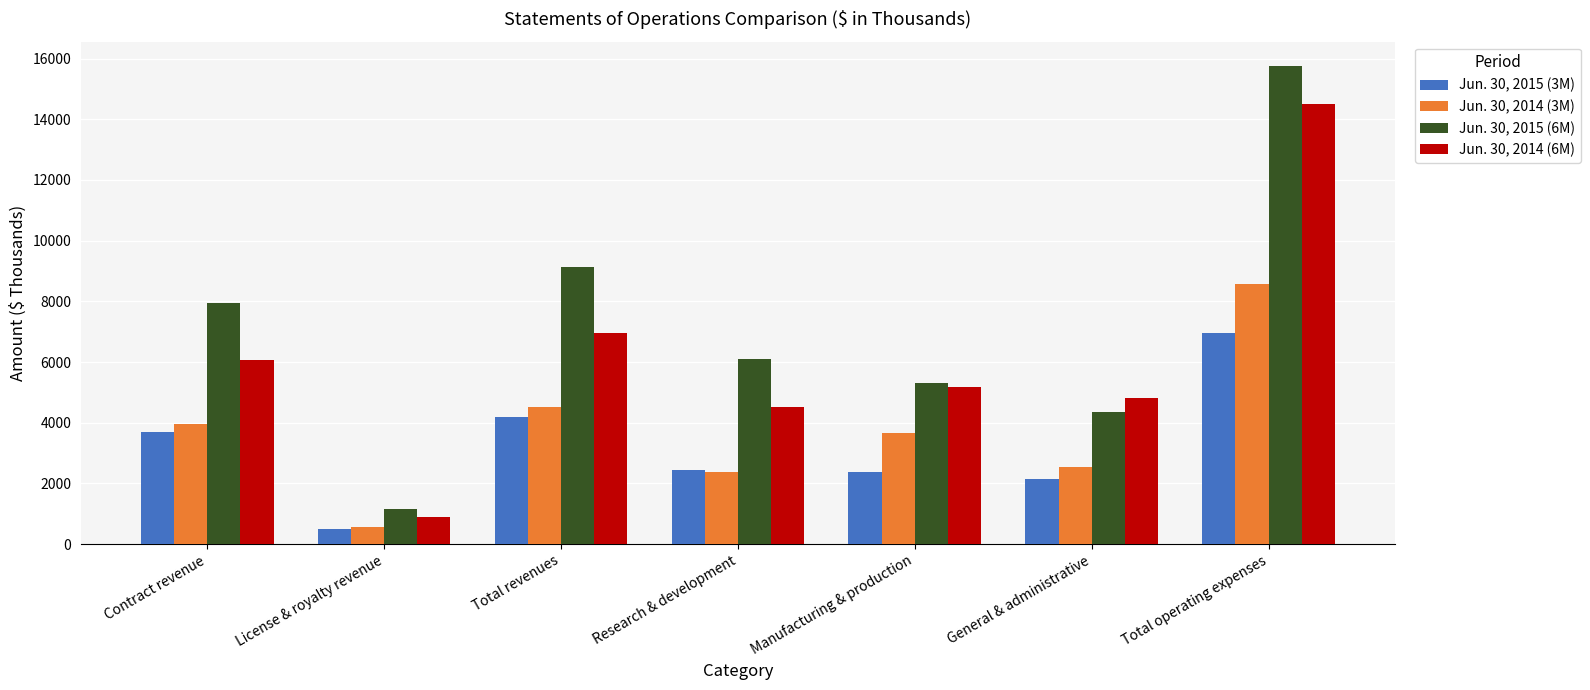

What is the sum of the Jun. 30, 2015 (6M) values at Contract revenue and General & administrative?

12310